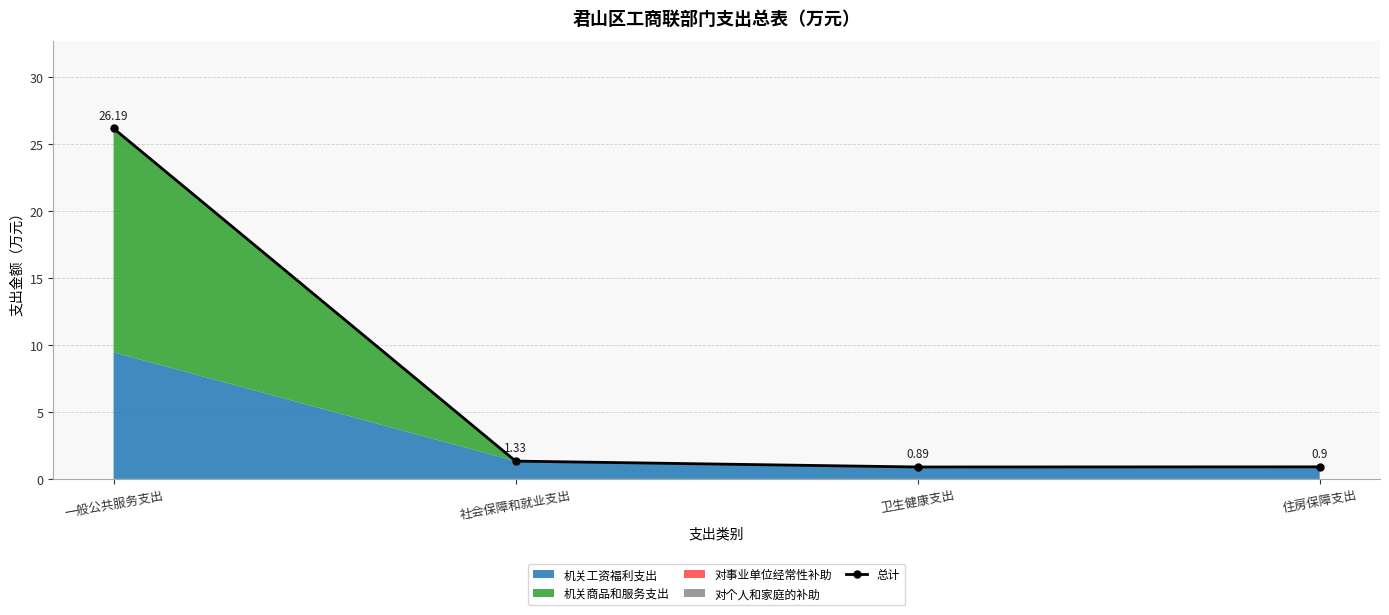

Reading left to right, list all the values displayed in this chart.

一般公共服务支出=26.2	社会保障和就业支出=1.3	卫生健康支出=0.9	住房保障支出=0.9